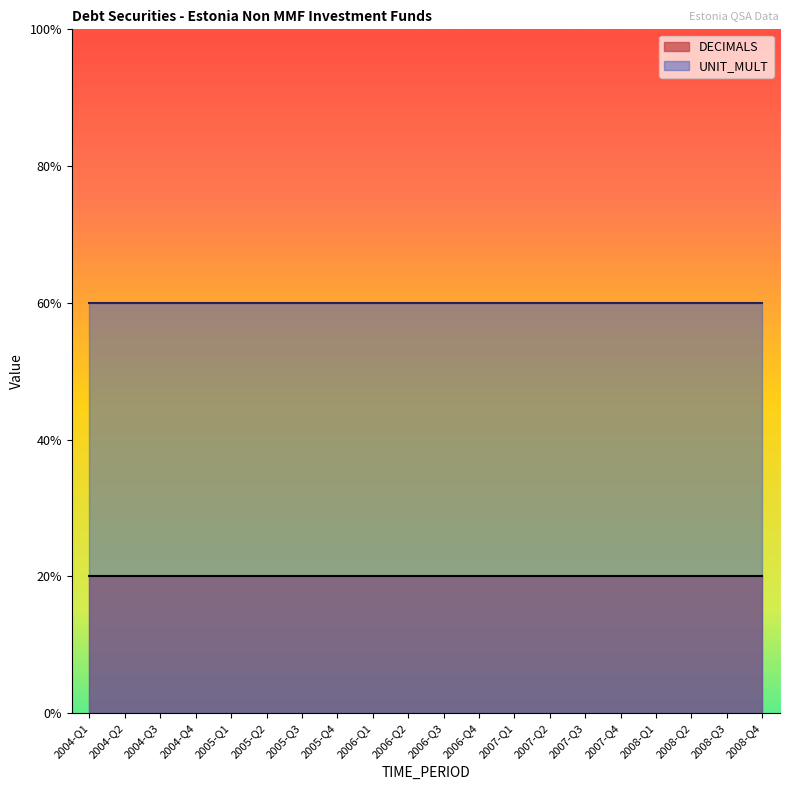

What position from the right is 2004-Q3?

18